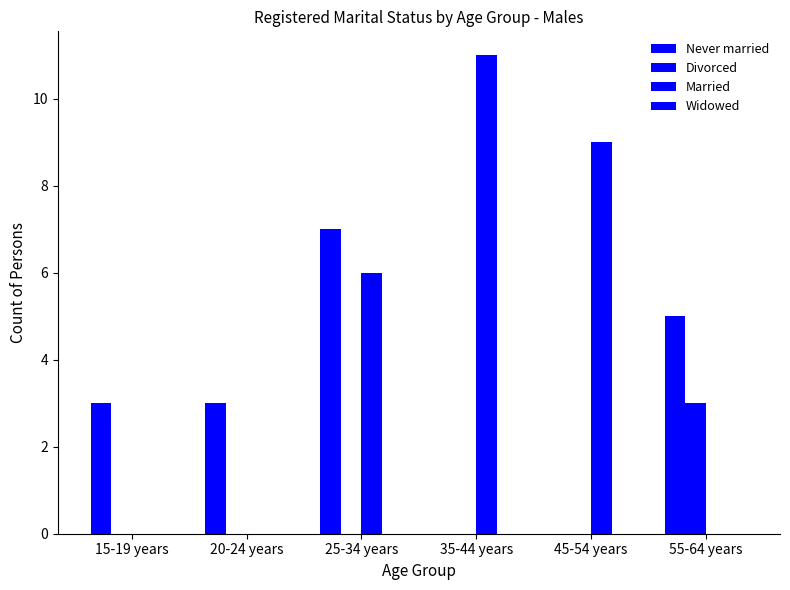

Is it true that Never married equals -5 at 35-44 years?

False